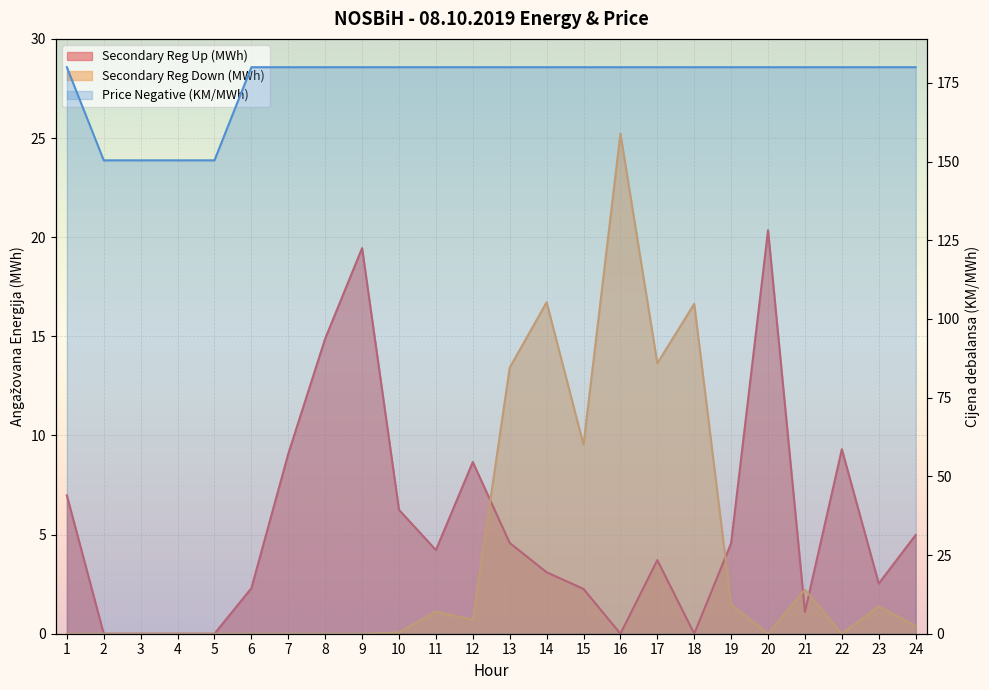

Rank the categories by Secondary Reg Up (MWh) value from highest to lowest.

20, 9, 8, 22, 7, 12, 1, 10, 24, 13, 19, 11, 17, 14, 23, 6, 15, 21, 2, 3, 4, 5, 16, 18